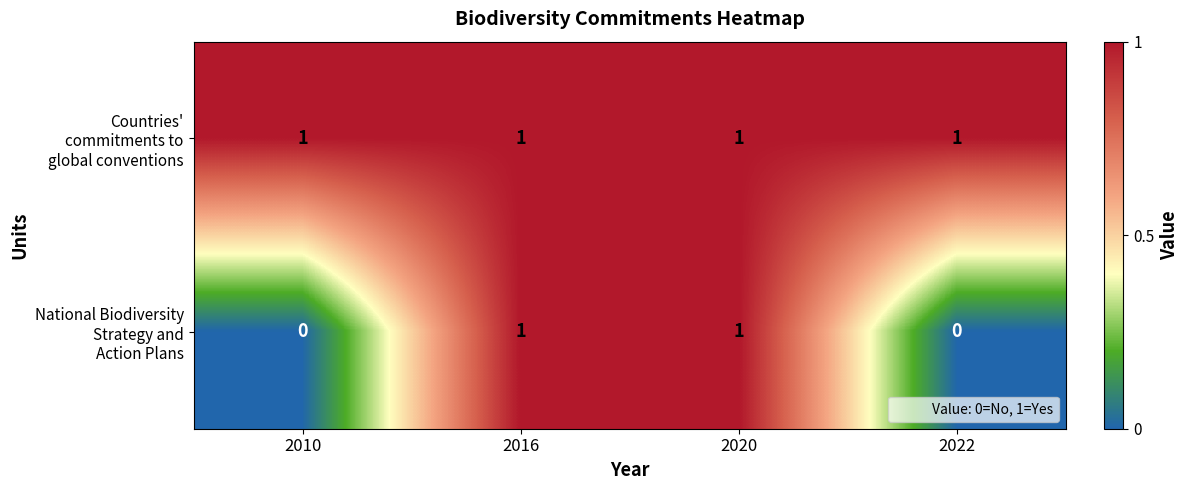

How many series are shown in this chart?

2